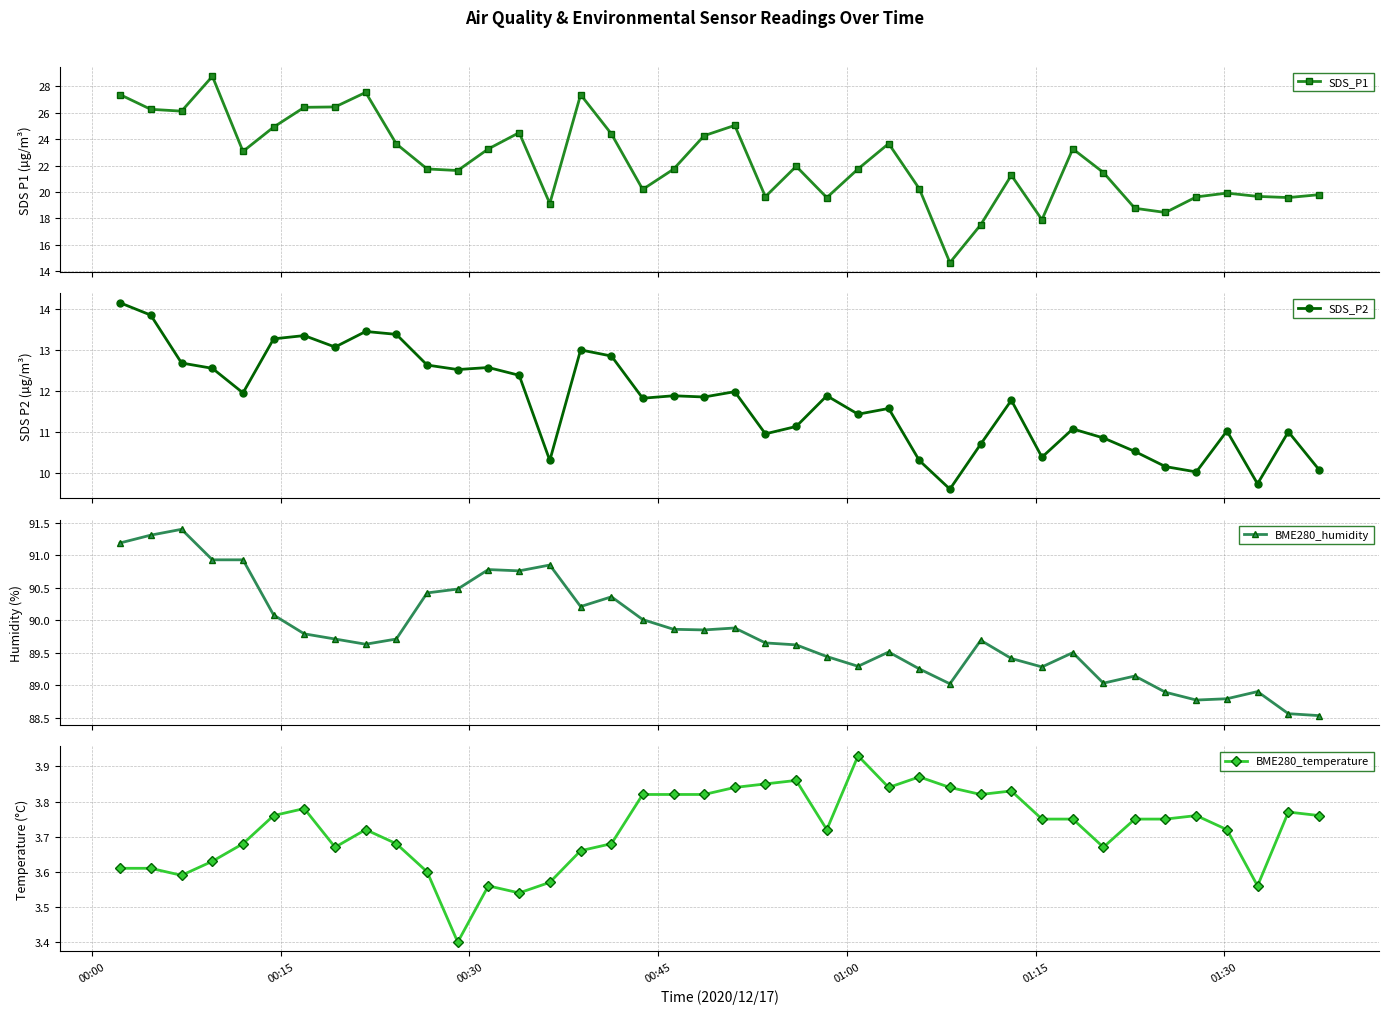

How many data points in BME280_humidity are above 89?

34